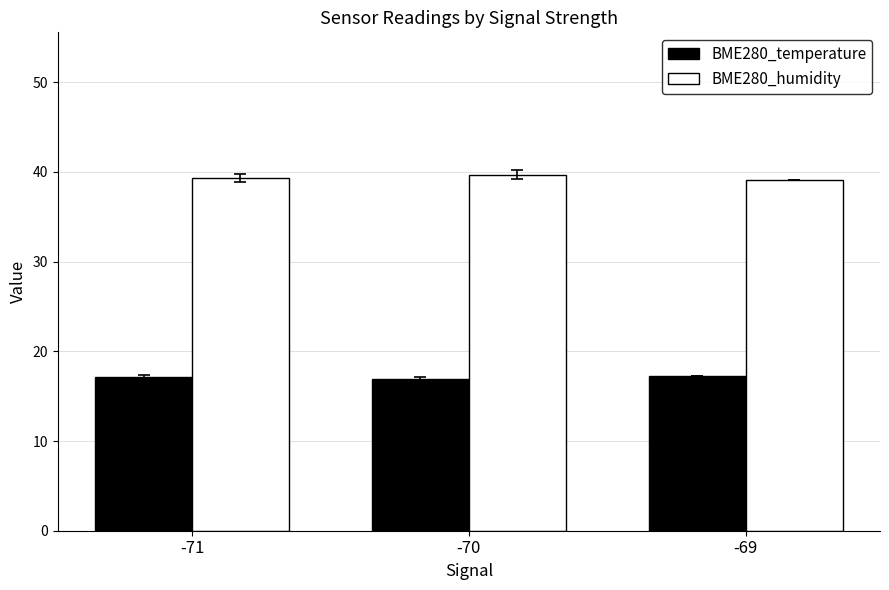

Is it true that BME280_temperature equals 9.0 at -71?

False